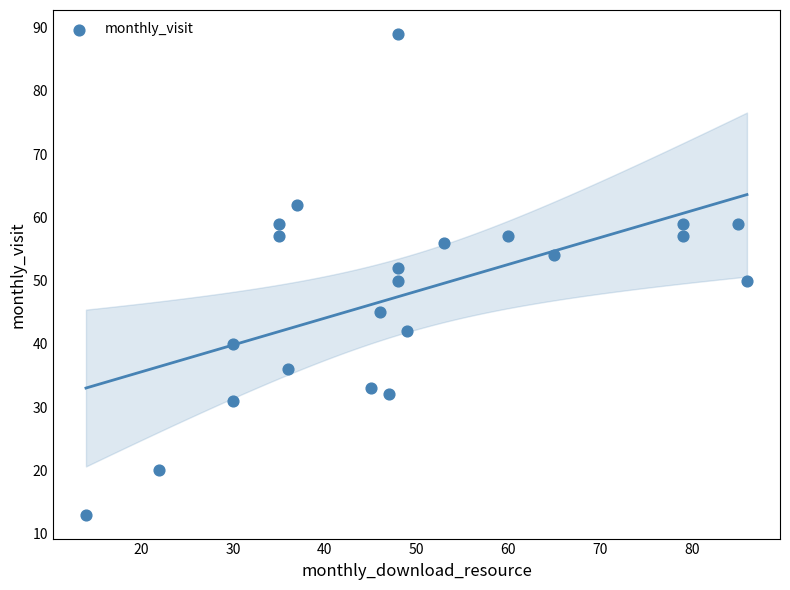

What is the range of Y values (max minus min)?

76